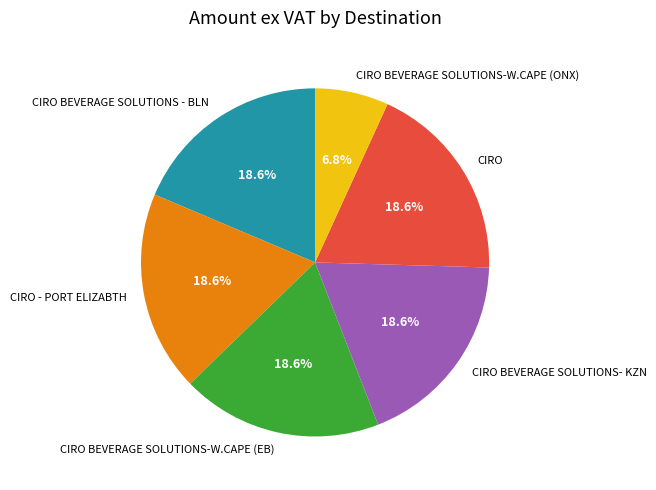

To the nearest percent, what is the combined percentage of CIRO BEVERAGE SOLUTIONS-W.CAPE (ONX) and CIRO BEVERAGE SOLUTIONS - BLN?

25%